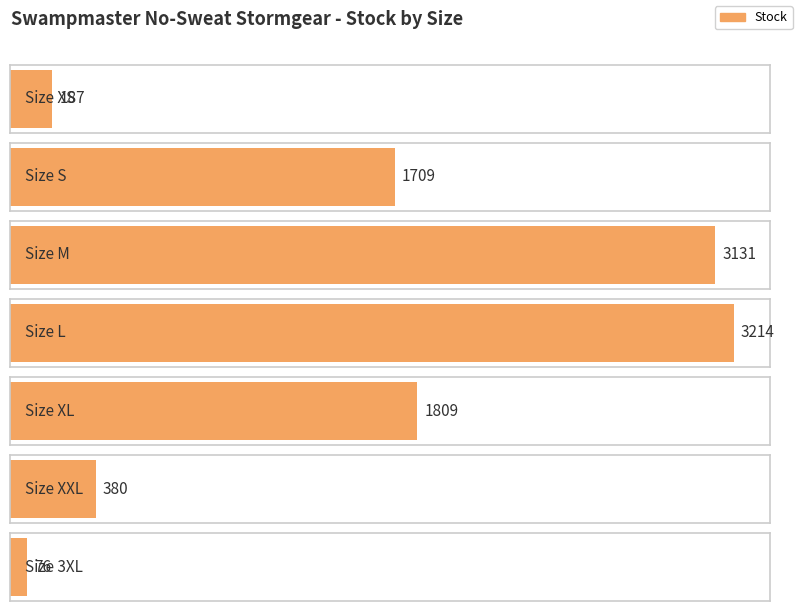

What position from the right is XXL?

2